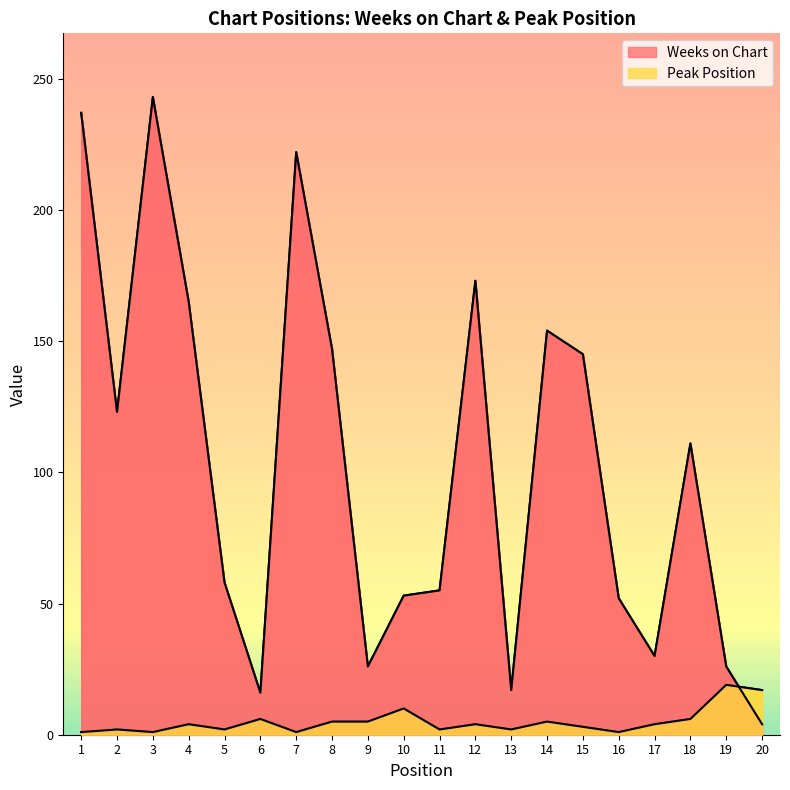

Which series changed the most between 10 and 12?

Weeks on Chart